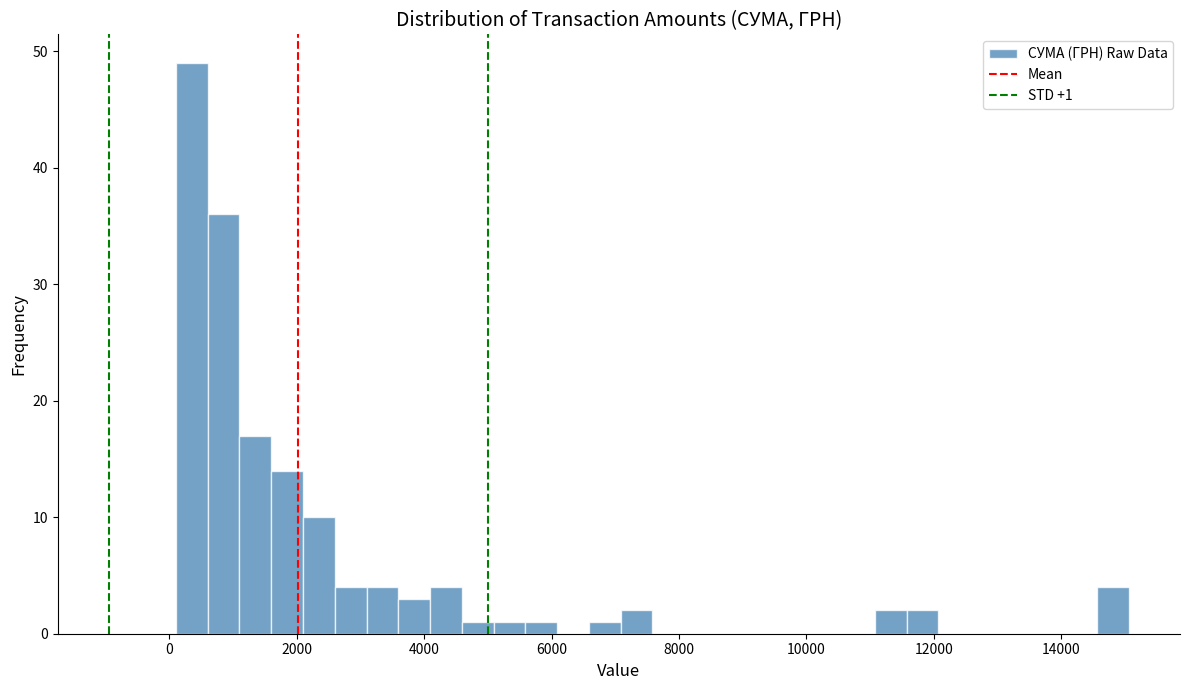

Around what value on the x-axis is the tallest bar? Give the approximate position of its centre, as read against the axis.

400